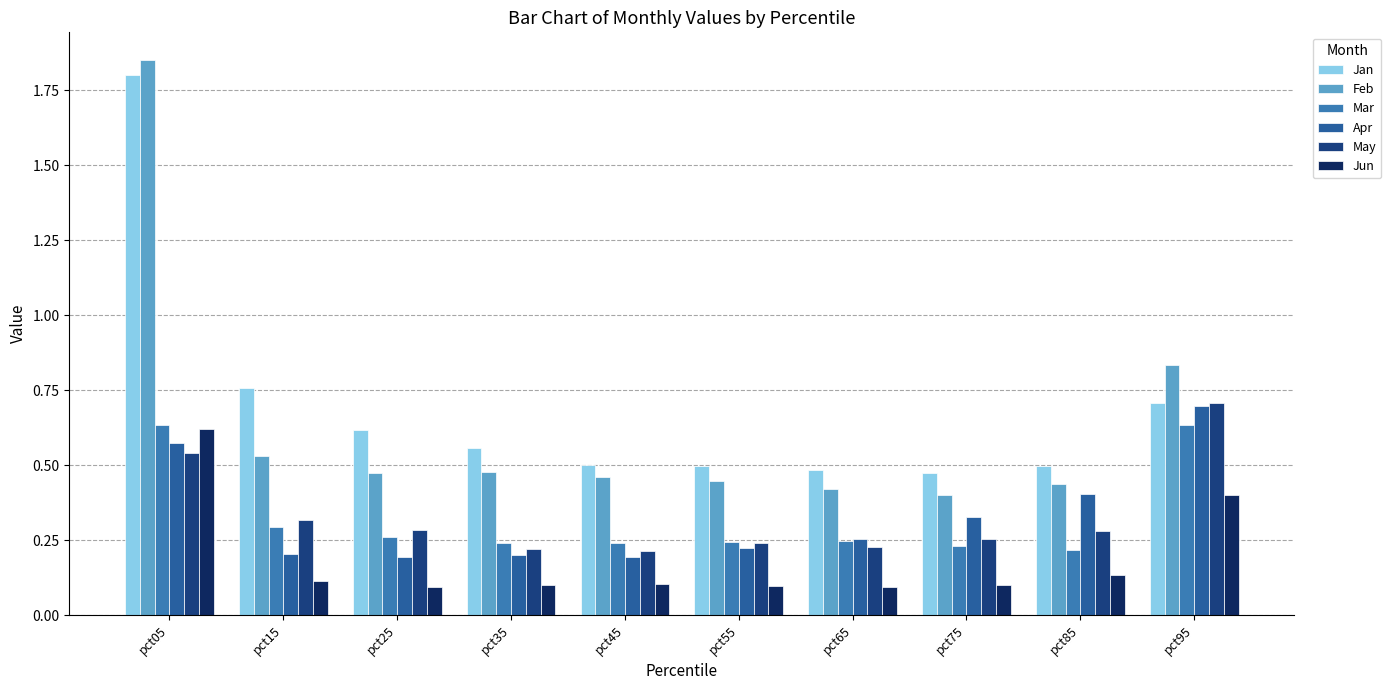

How many Mar values are between 0 and 1?

10